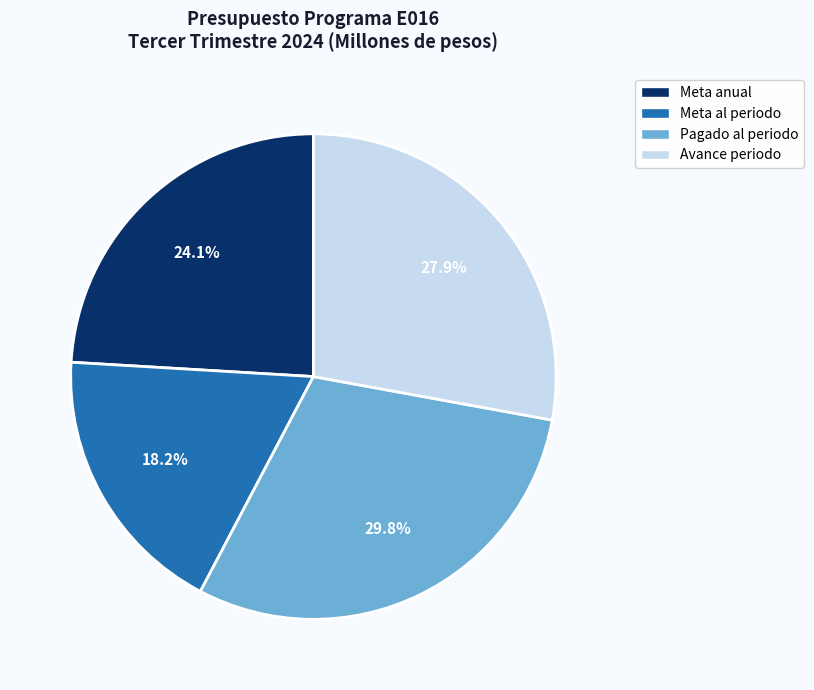

How many slices are in this pie chart?

4